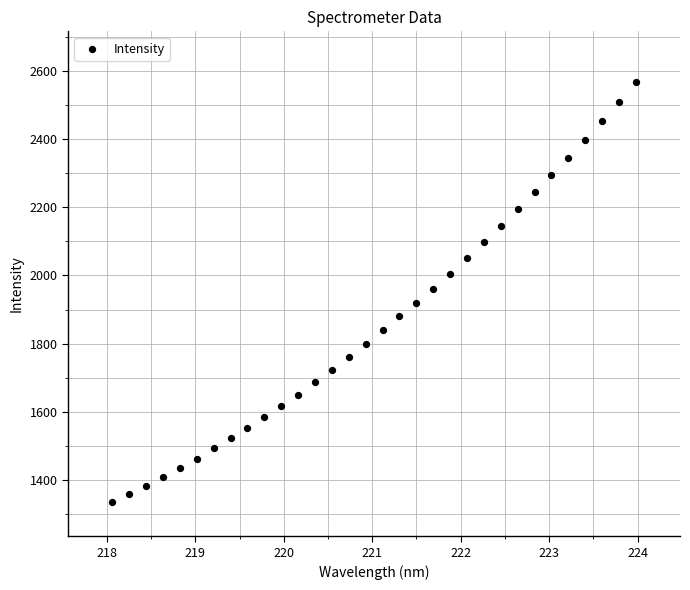

What is the range of Y values (max minus min)?

1231.8